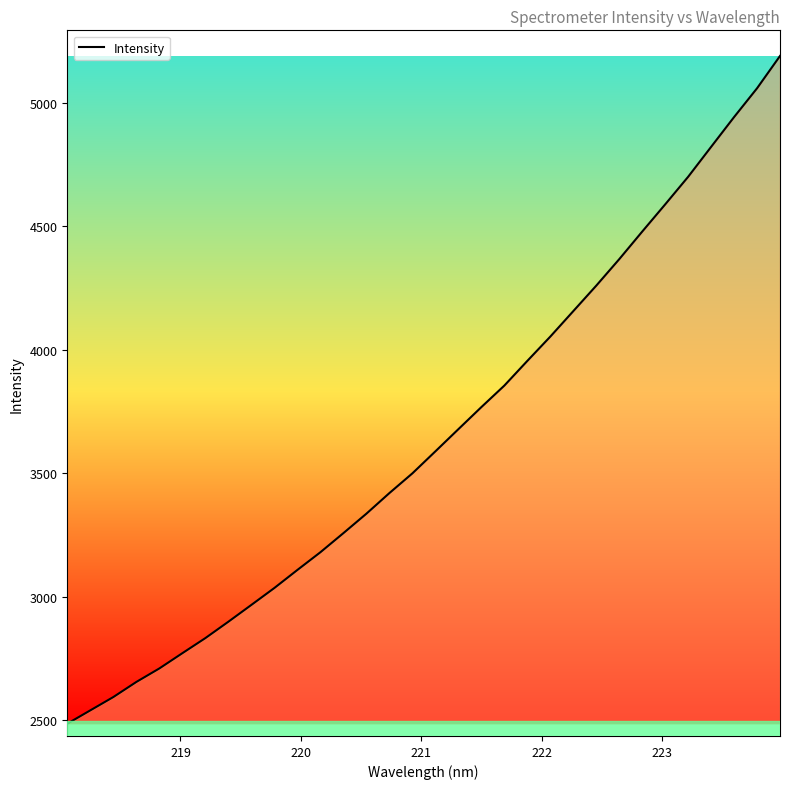

What is the maximum value shown in the chart?

5189.9